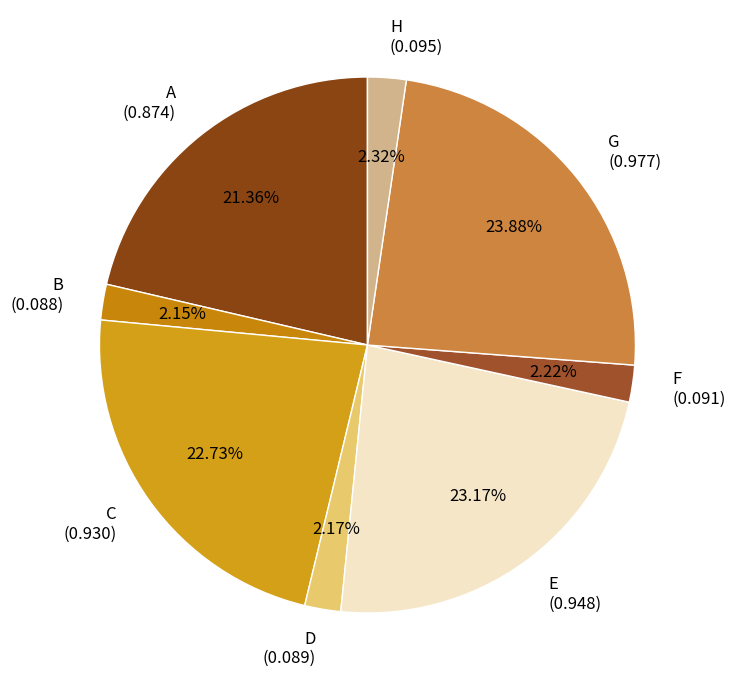

Does F (0.091) represent more than half of the total?

No